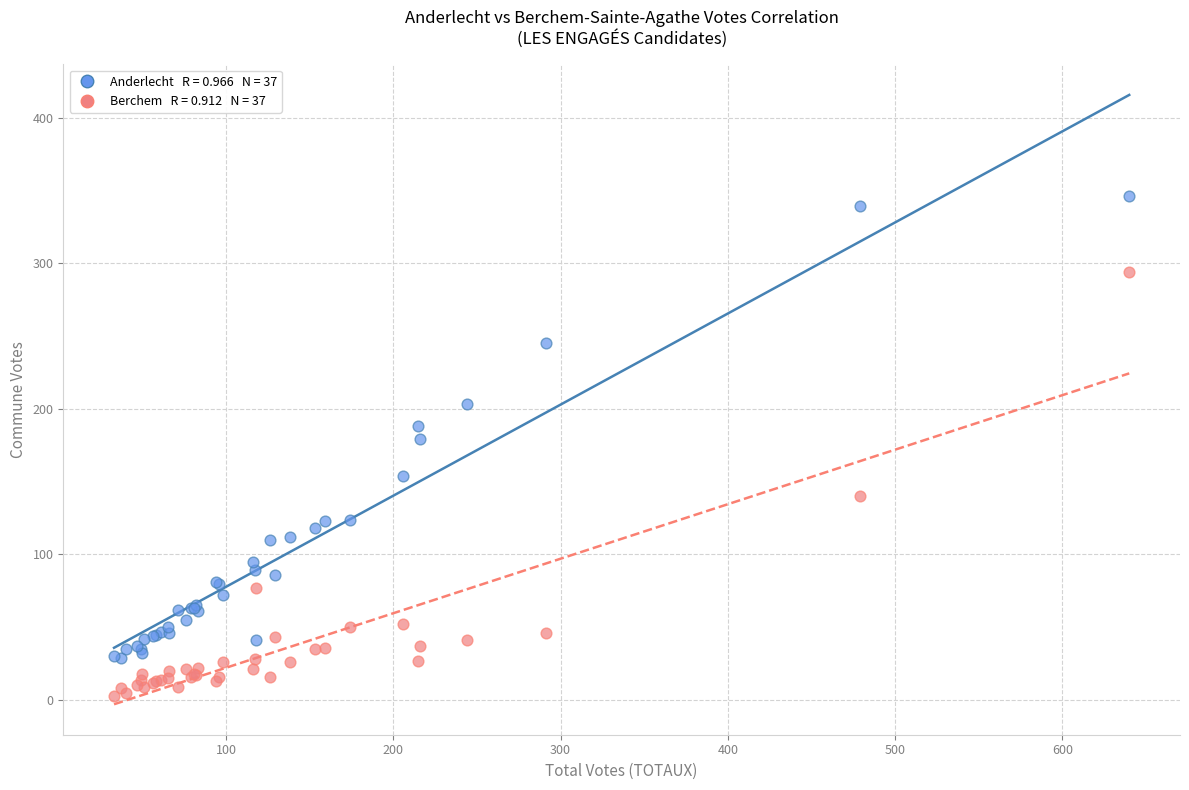

Across all series, what Y value is closest to 174?

179